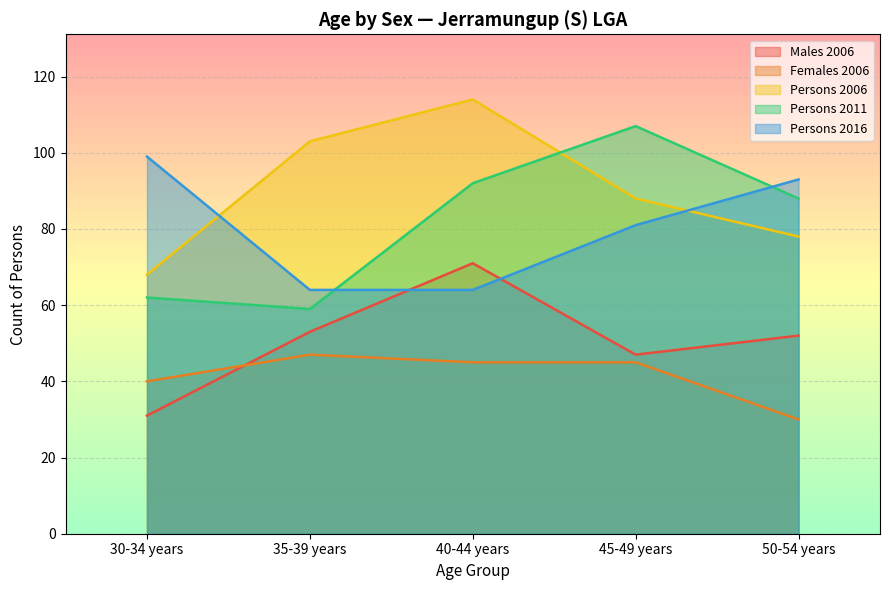

What is the difference between the second highest and second lowest values in the Persons 2011 series?

30